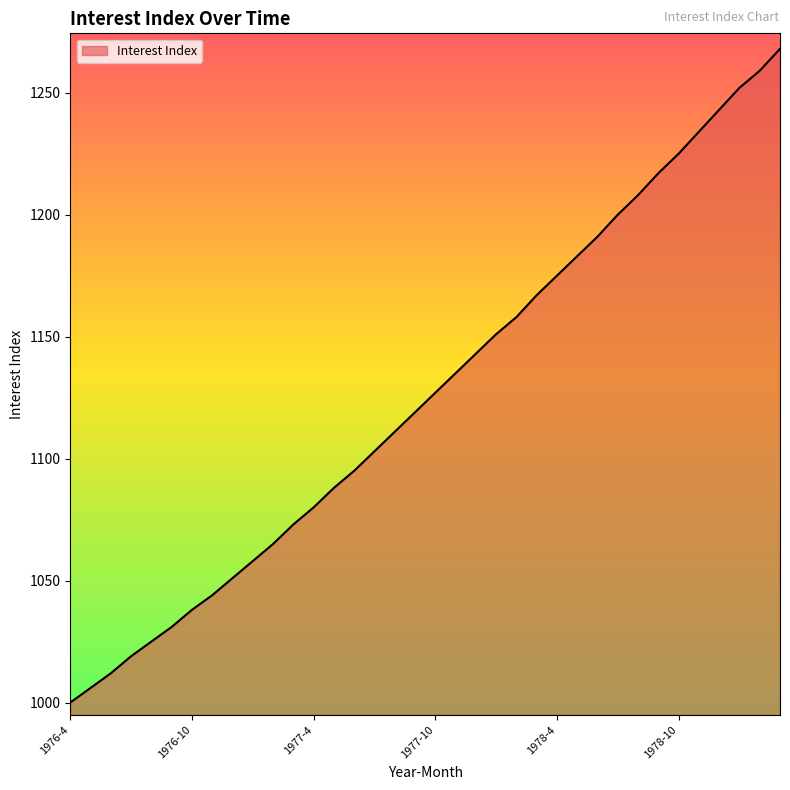

What is the difference between the maximum and minimum values?

268